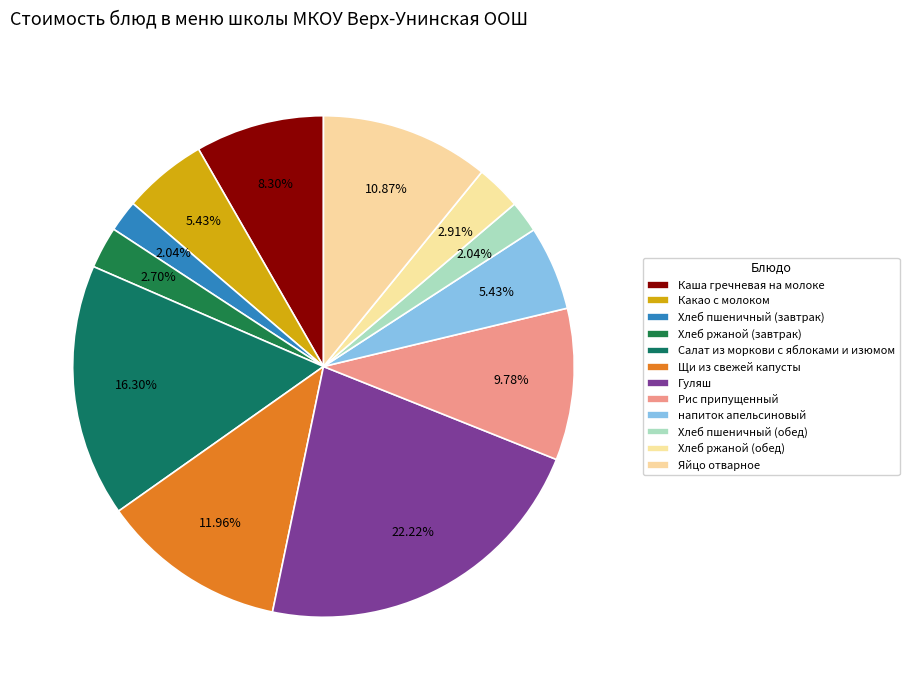

How many slices are in this pie chart?

12